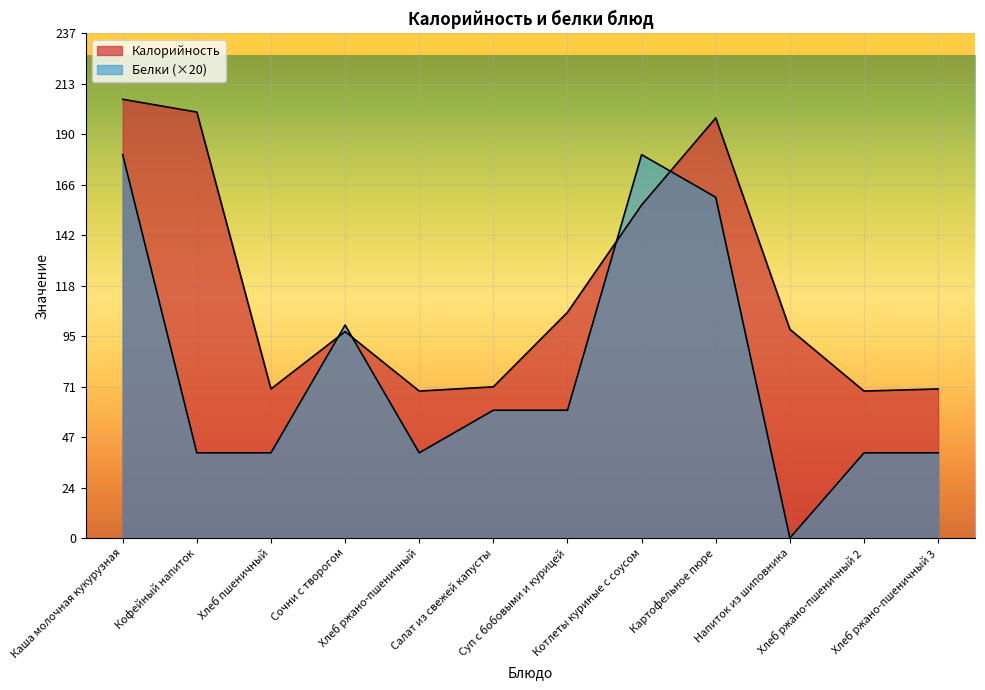

How many Белки values are between 40 and 160?

9